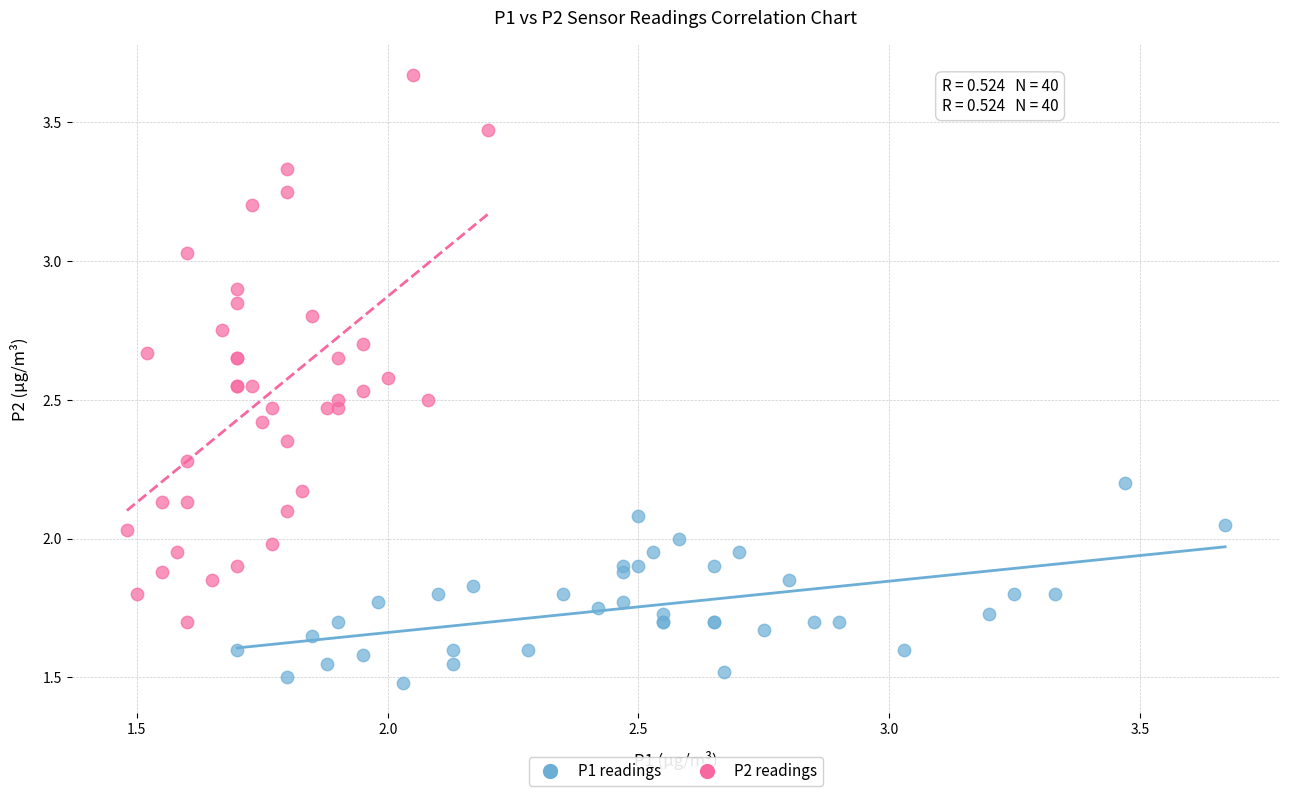

Which series has the widest spread of Y values?

P2 readings